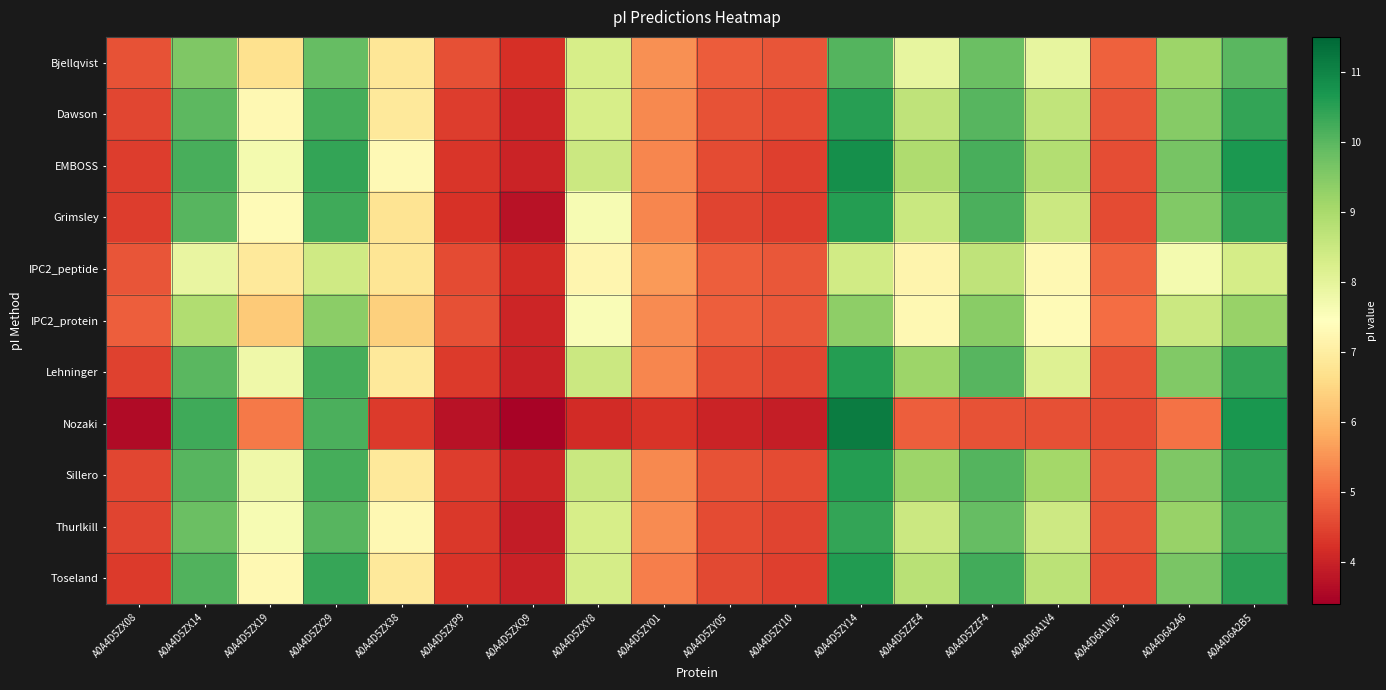

At which category is the sum across all series the highest?

A0A4D5ZY14